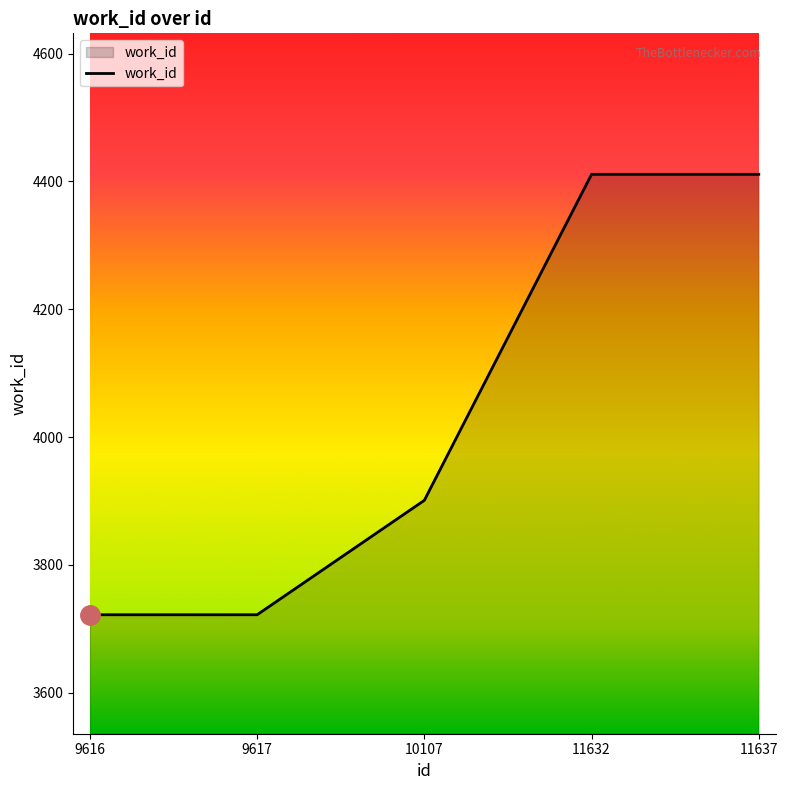

What is the smallest value displayed?

3722